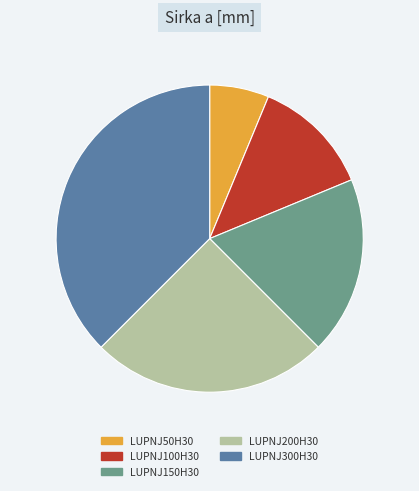

How many slices are in this pie chart?

5